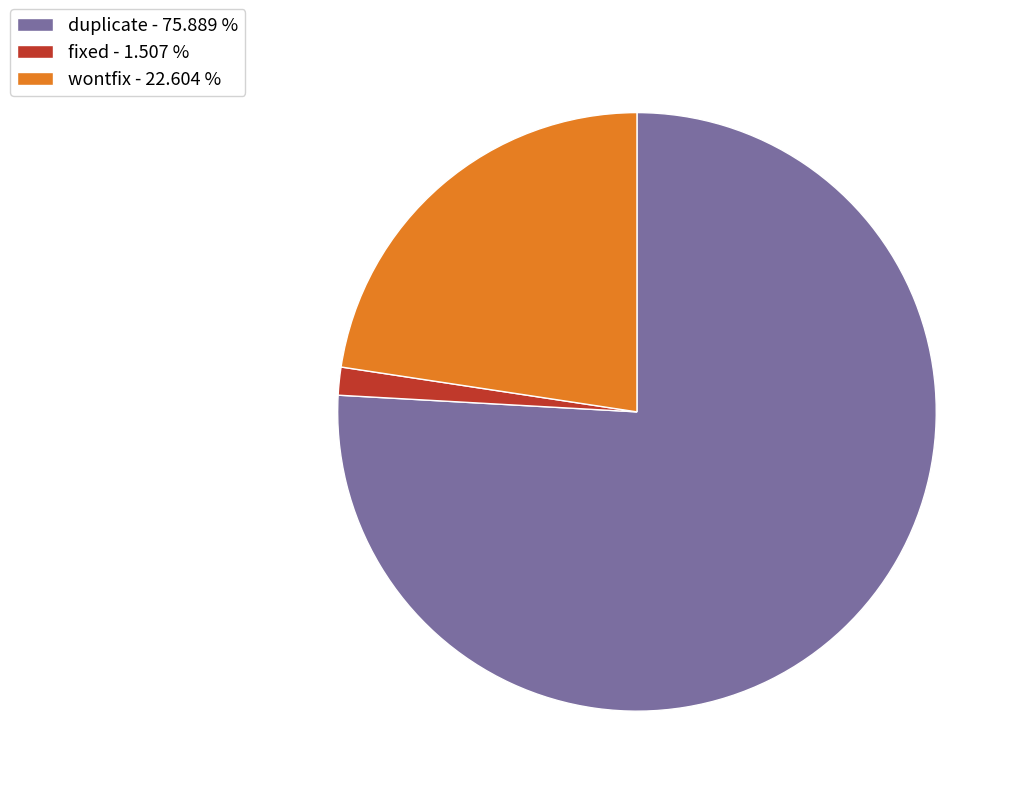

Which slice represents more than half of the pie?

duplicate